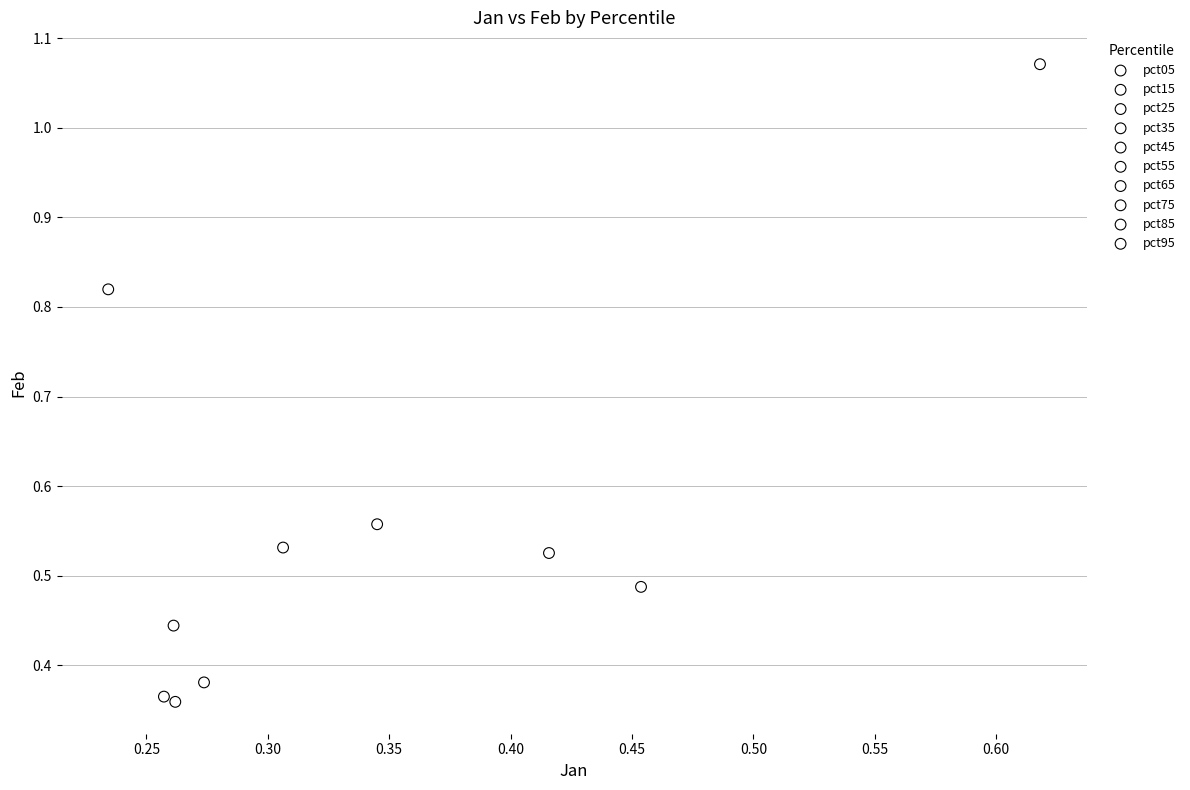

What are all the series names shown in the legend?

pct05, pct15, pct25, pct35, pct45, pct55, pct65, pct75, pct85, pct95